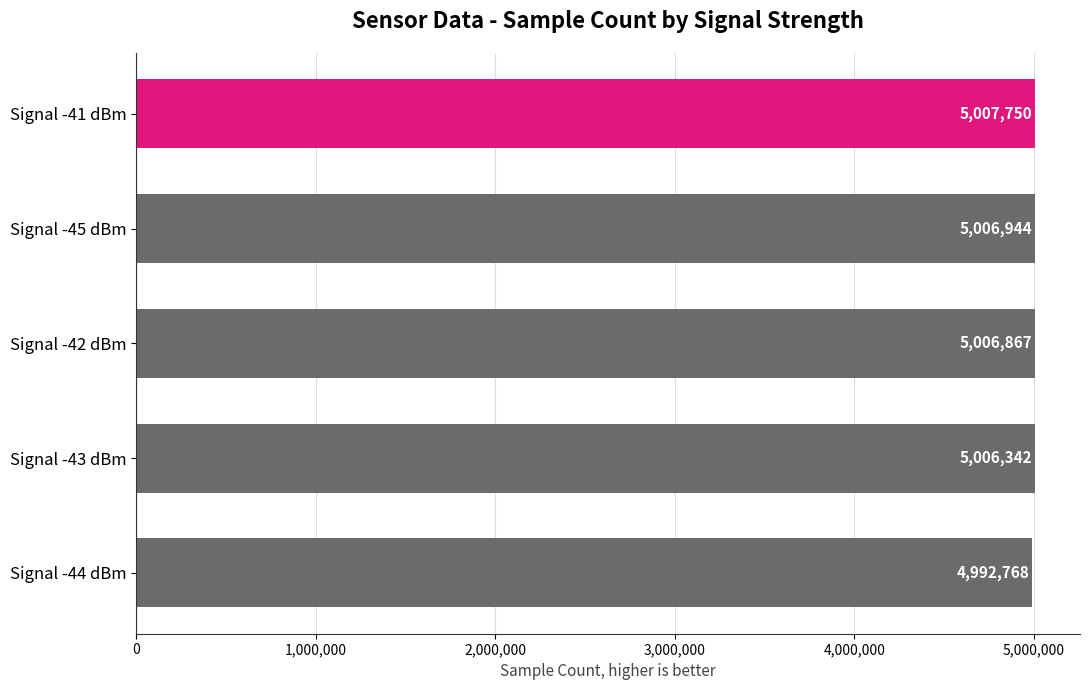

Rank the categories by value from highest to lowest.

Signal -41 dBm, Signal -45 dBm, Signal -42 dBm, Signal -43 dBm, Signal -44 dBm